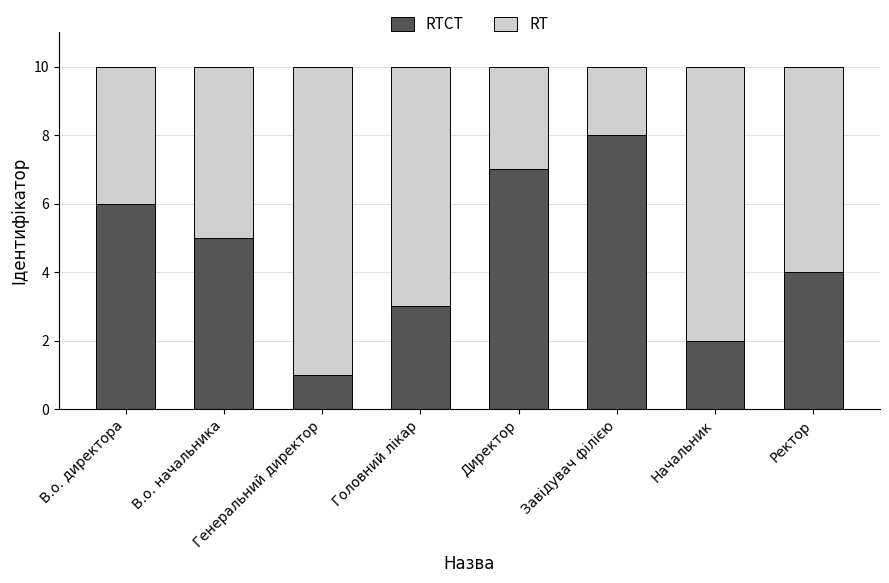

What is the total value across all series at Генеральний директор?

10